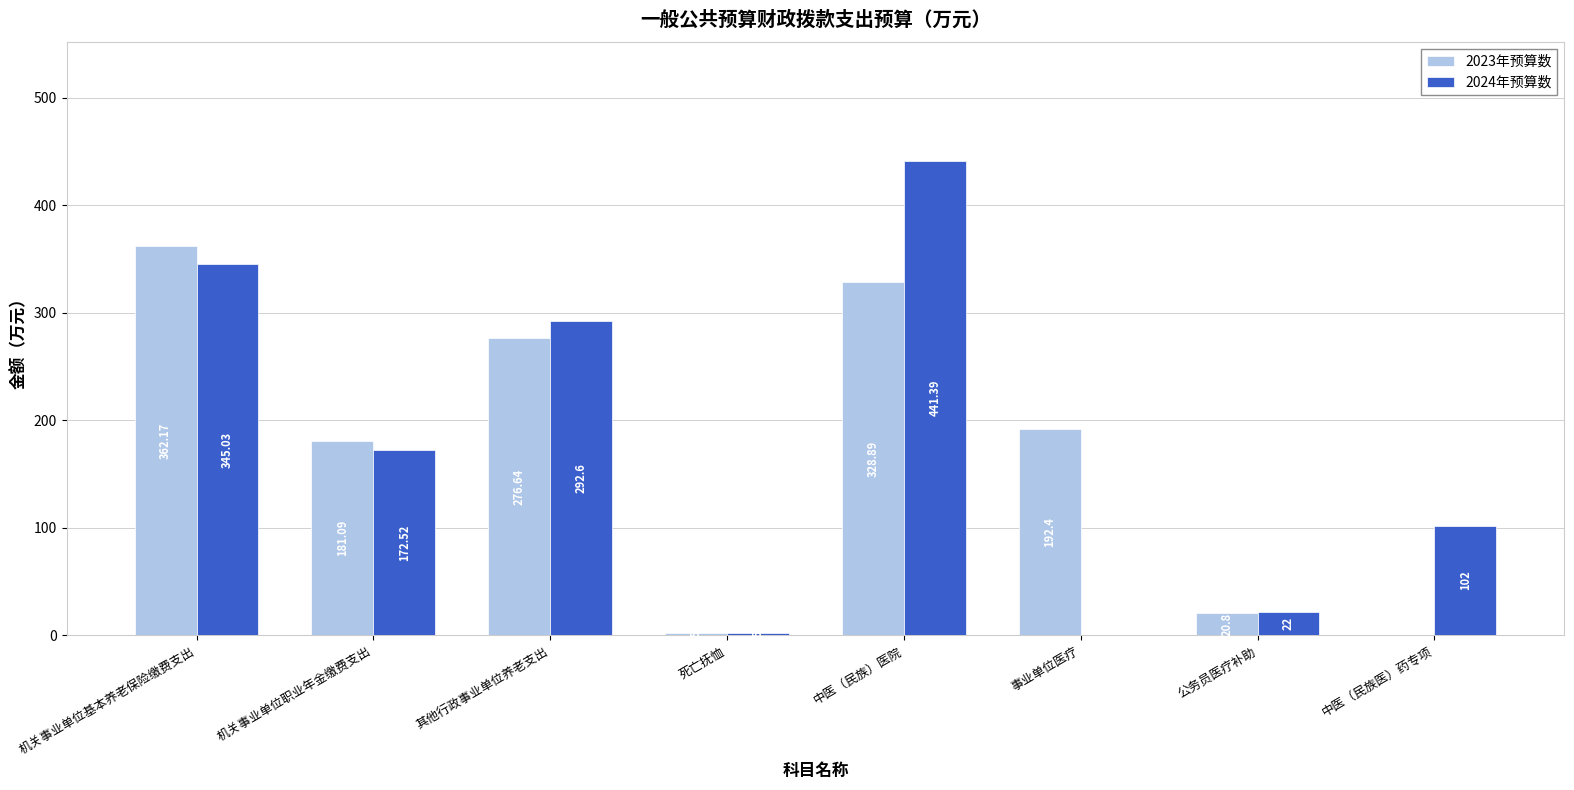

How many values in the 2024年预算数 series exceed 172?

4